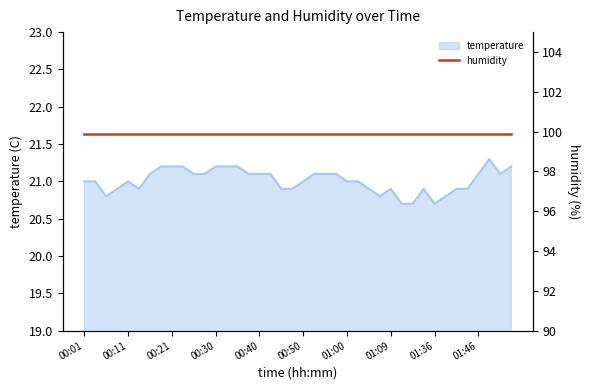

How many lines are shown in the chart?

1